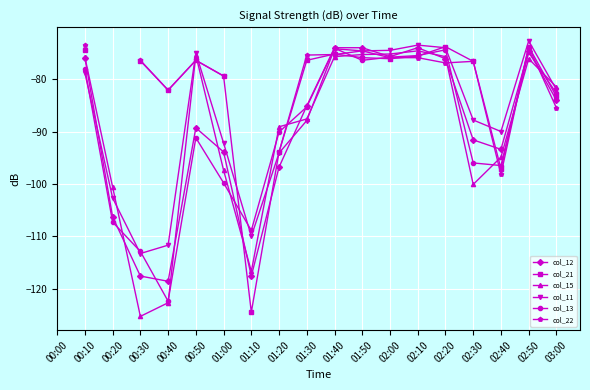

How many data points in col_15 are above -87?

9